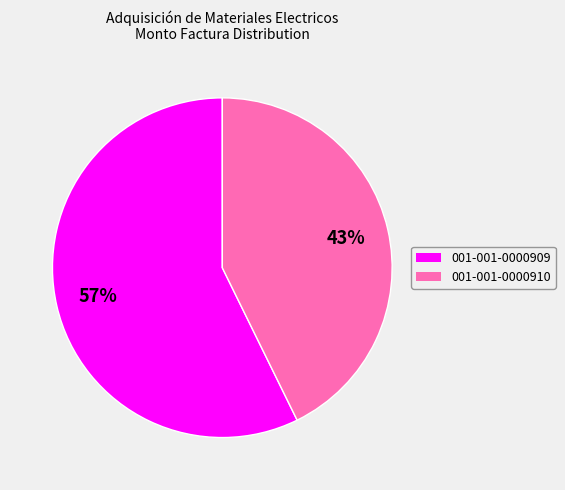

What is the largest slice in the pie chart?

001-001-0000909